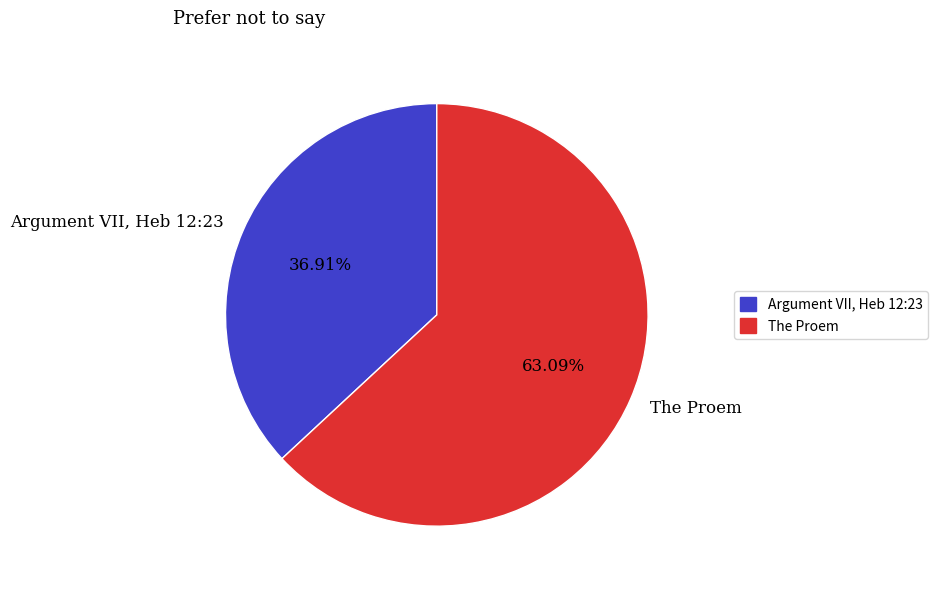

Rank the categories by value from lowest to highest.

Argument VII, Heb 12:23, The Proem